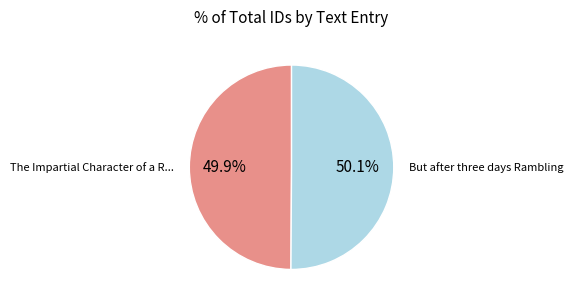

Is there a majority slice in this chart?

Yes